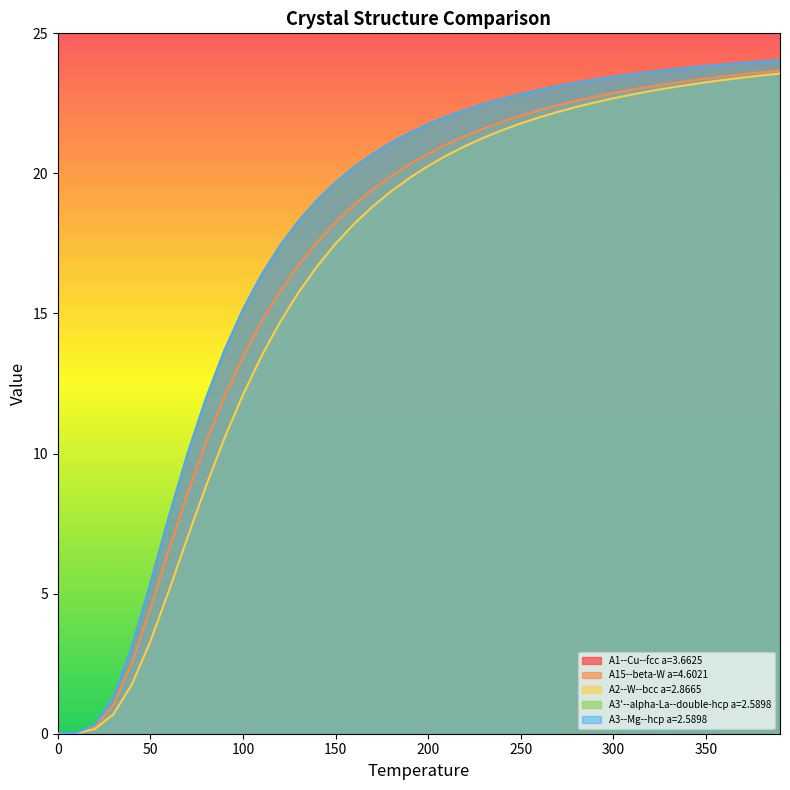

At 330, list the series in order from smallest to largest.

A2--W--bcc a=2.8665, A15--beta-W a=4.6021, A3--Mg--hcp a=2.5898, A3'--alpha-La--double-hcp a=2.5898, A1--Cu--fcc a=3.6625